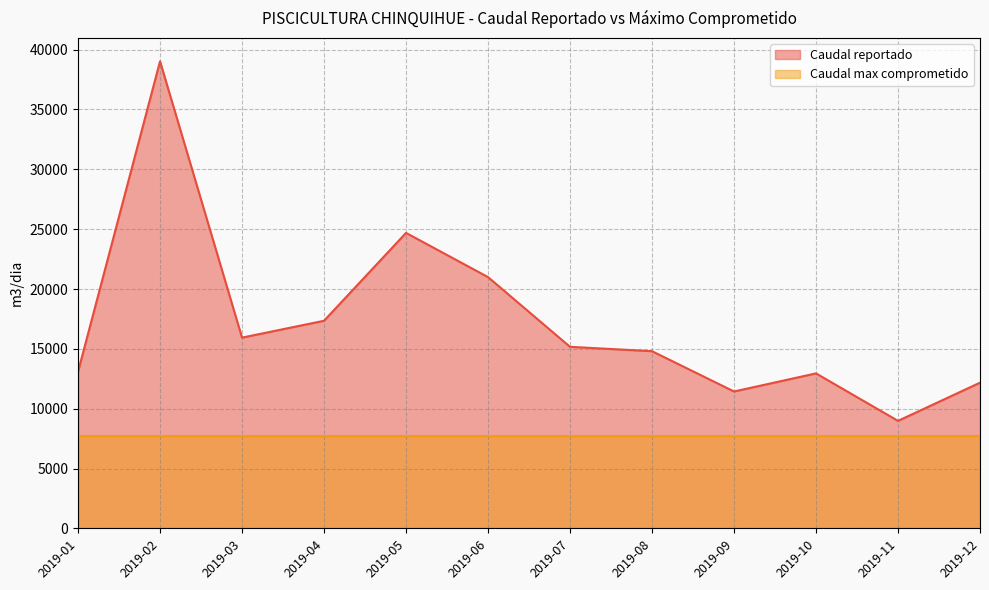

Reading right to left, extract all data points from this chart.

12175.0	8983.0	12950.0	11438.0	14805.0	15170.4	20995.0	24688.0	17347.2	15938.0	39024.0	13094.0